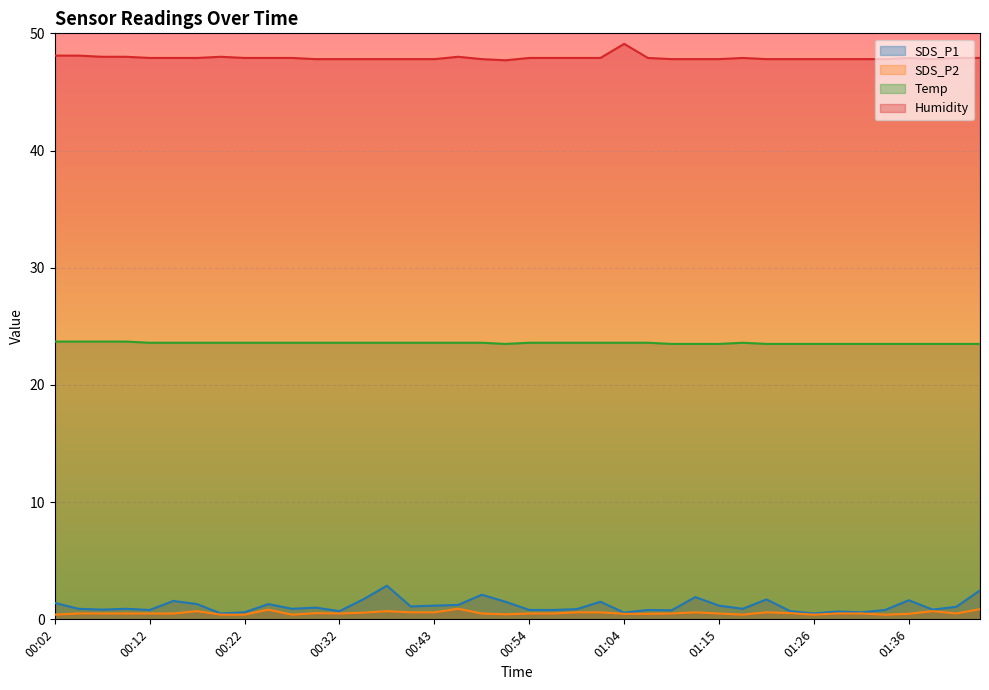

True or false: Humidity has a value of 15.7 at 00:35.

False